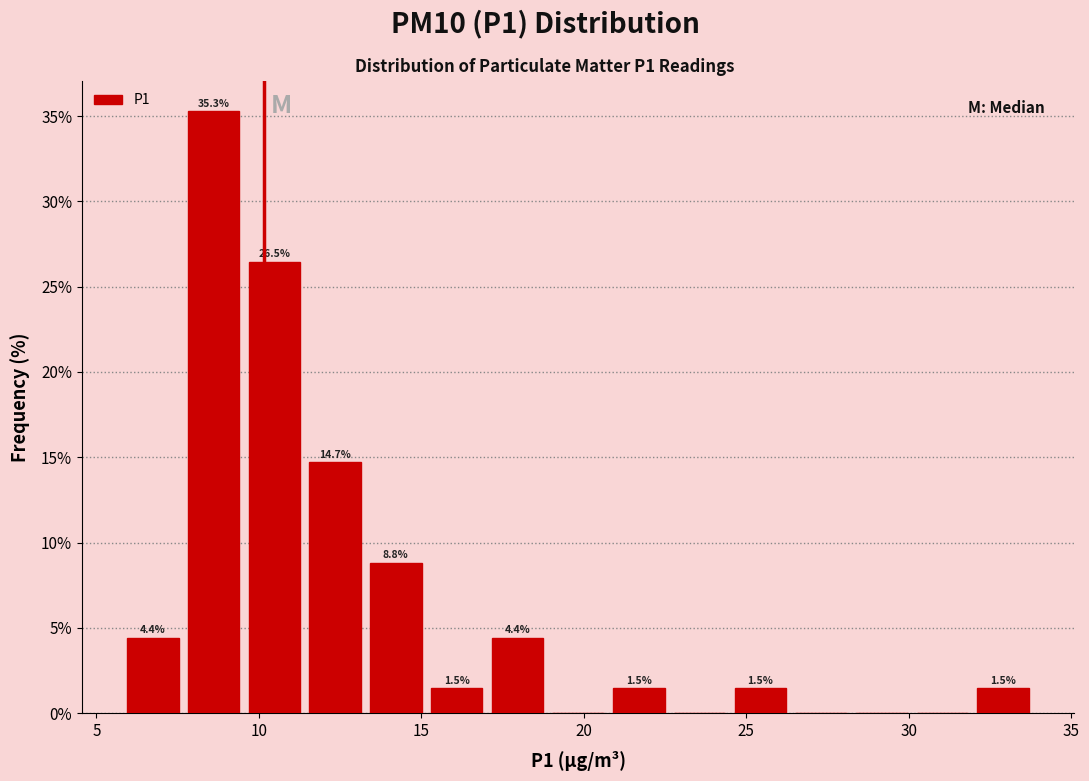

Around what value on the x-axis is the tallest bar? Give the approximate position of its centre, as read against the axis.

8.5